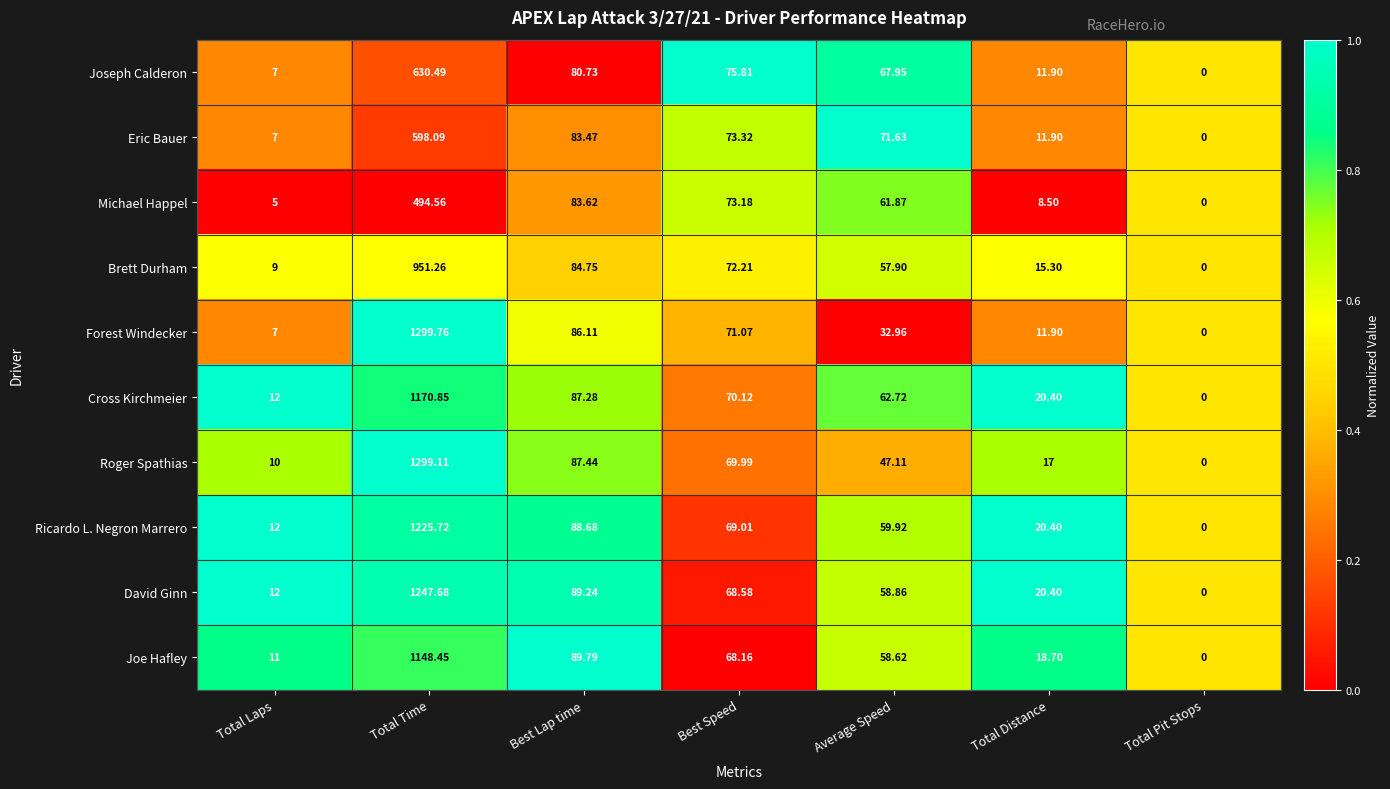

What is the maximum value shown in the chart?

1299.8